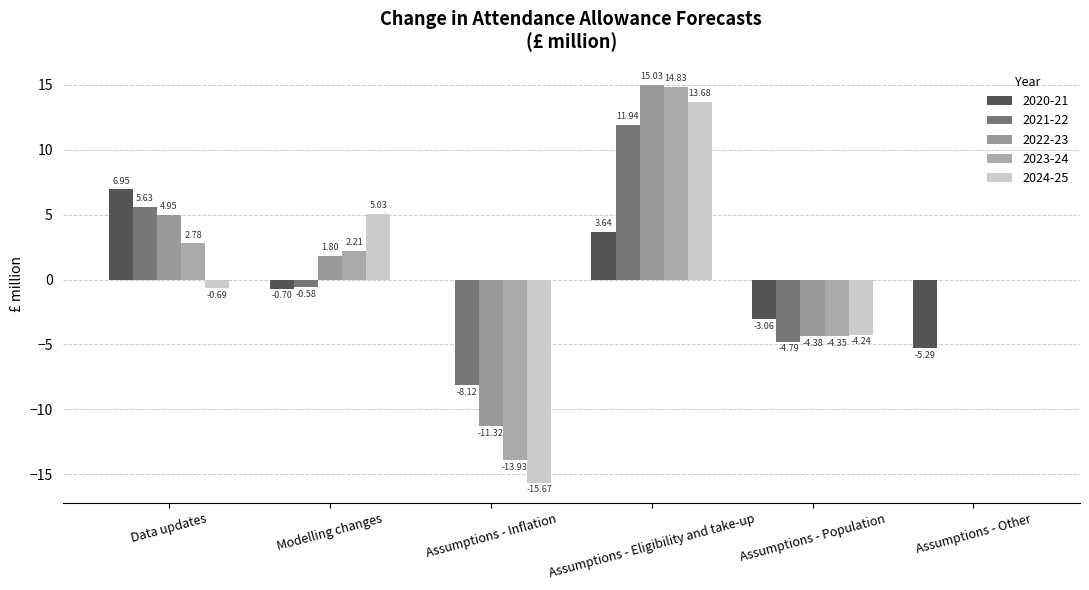

What is the total value across all series at Data updates?

19.6